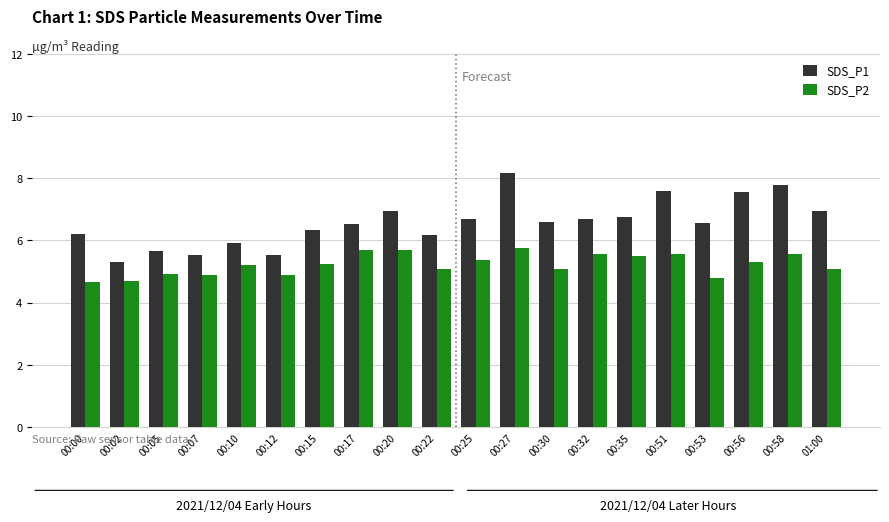

What is the value of the SDS_P1 bar at the 9th from the left?

7.0